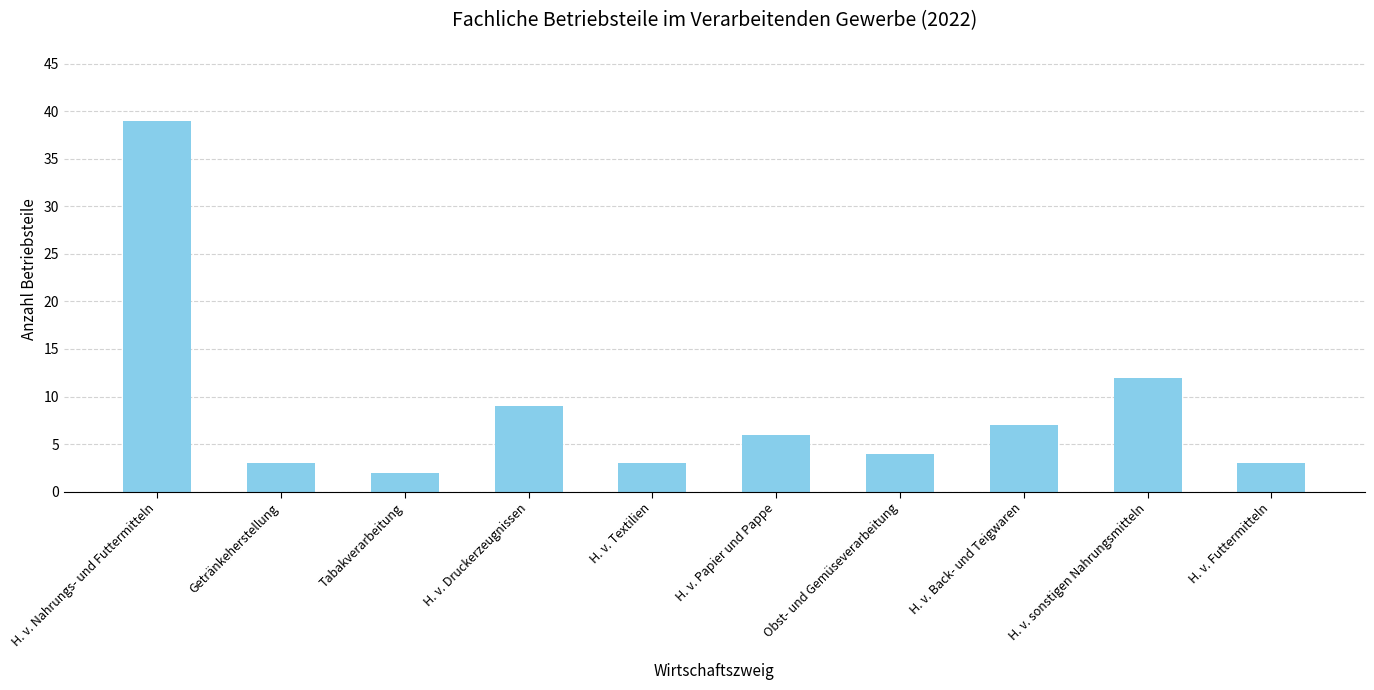

What is the change in value from H. v. Nahrungs- und Futtermitteln to H. v. Back- und Teigwaren?

-32